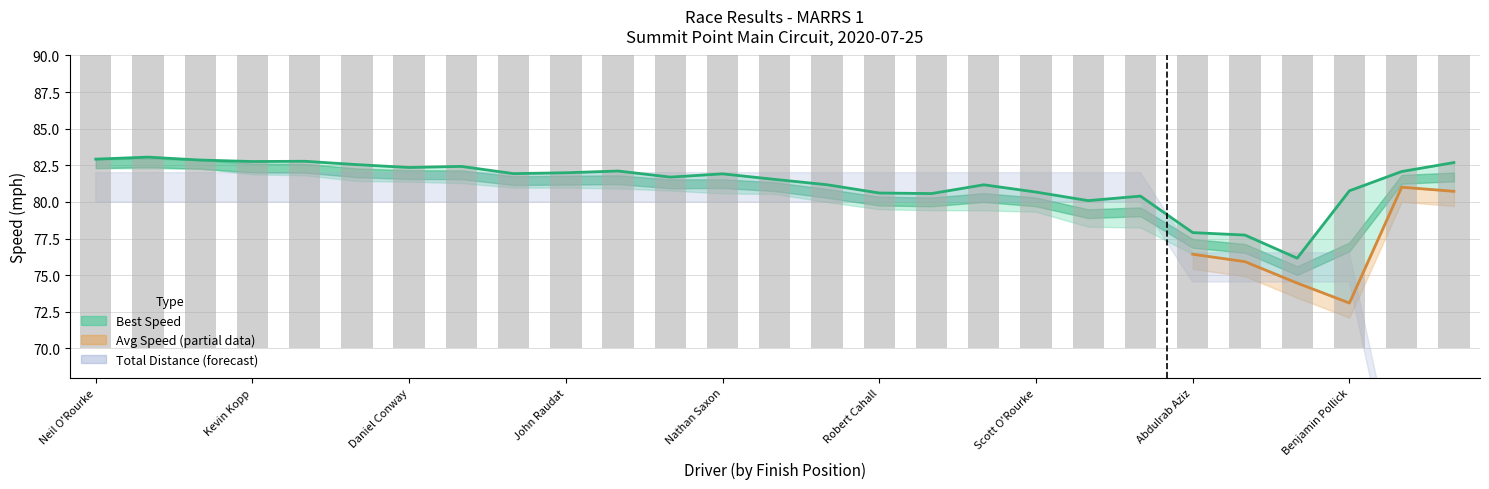

At how many categories does at least one series exceed 81?

18